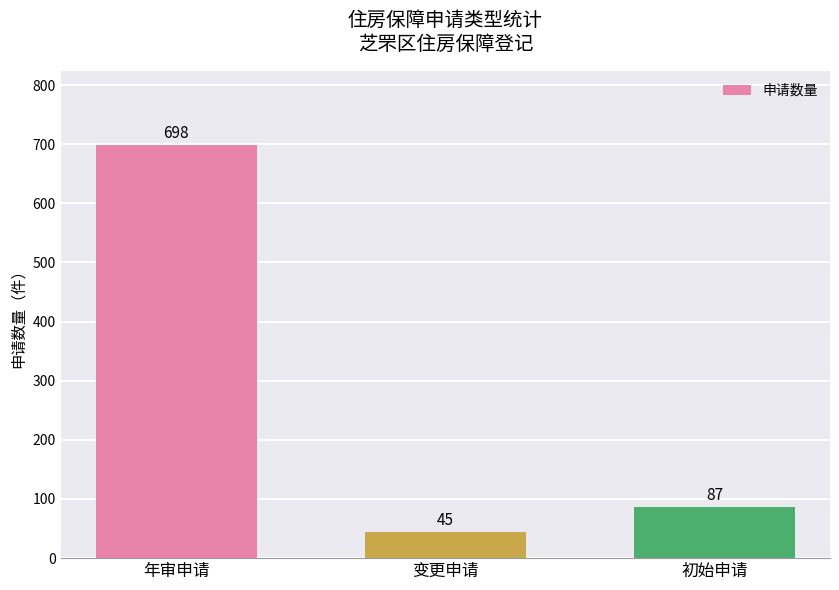

What is the value of the 1st bar from the left?

698